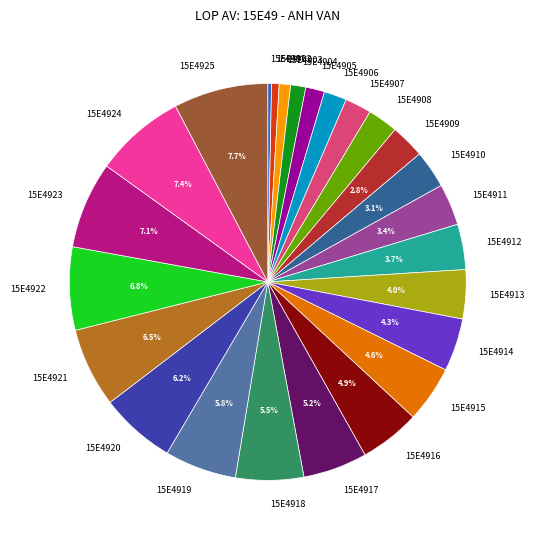

What portion of the pie excludes 15E4910?

96.9%